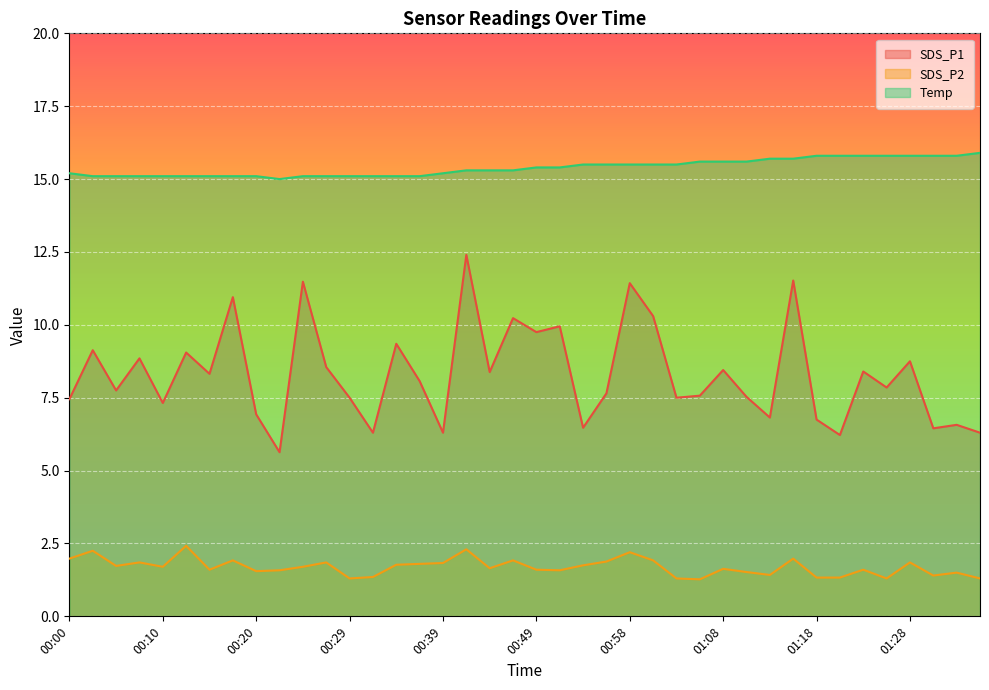

The Temp series shows 15.6 at 01:11. True or false?

True